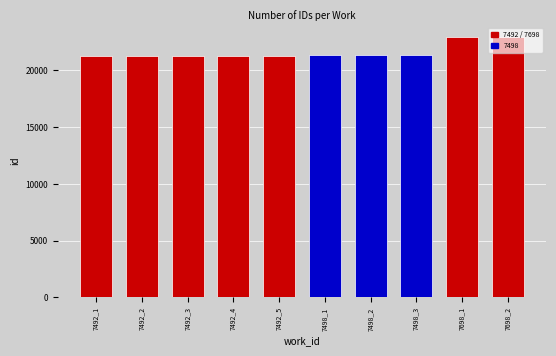

What is the smallest value displayed?

21275